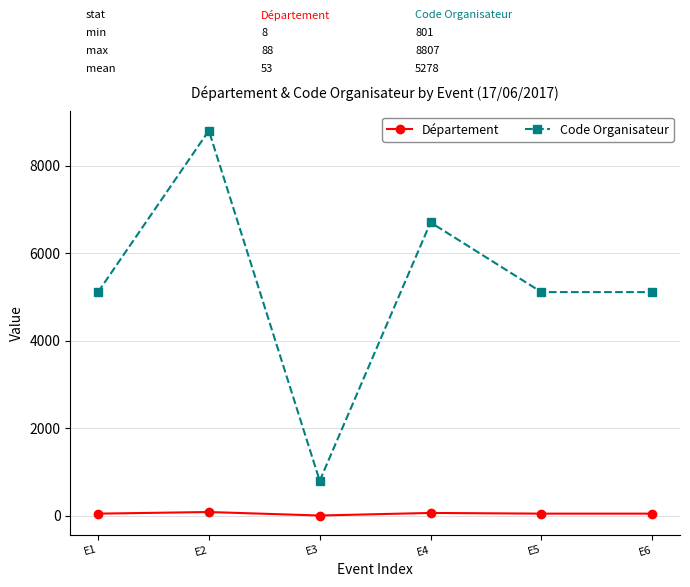

What is the average value of the Code Organisateur series?

5278